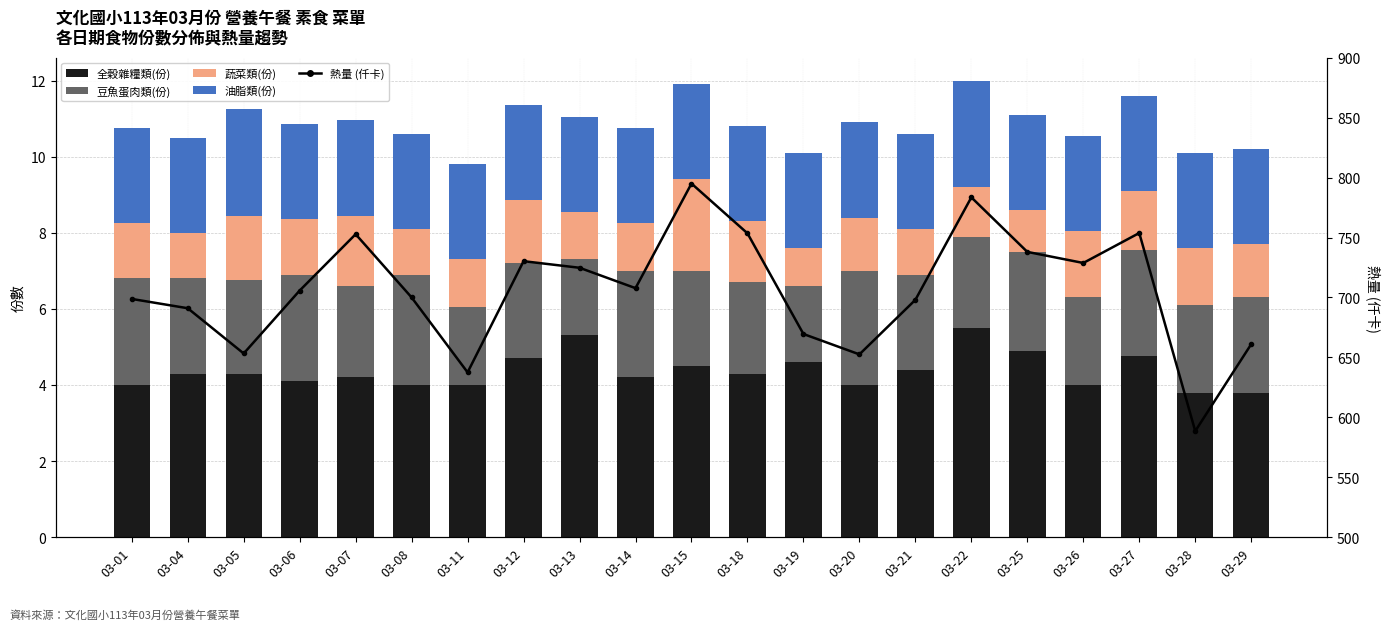

What is the difference between the 全穀雜糧類(份) values at 03-22 and 03-28?

1.7